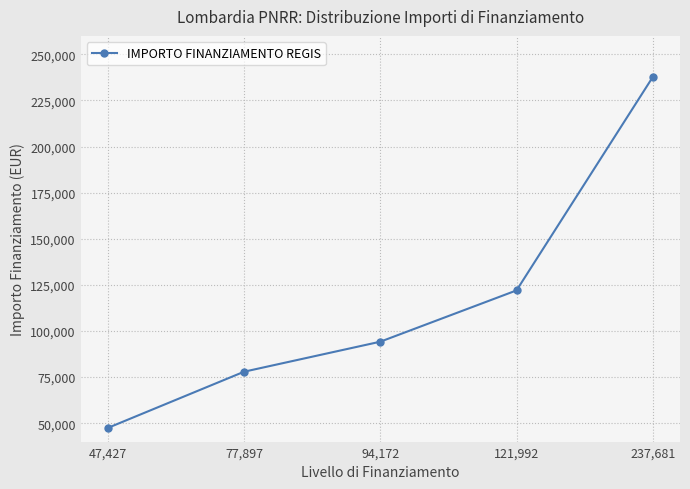

What is the approximate value at 77,897?

77897